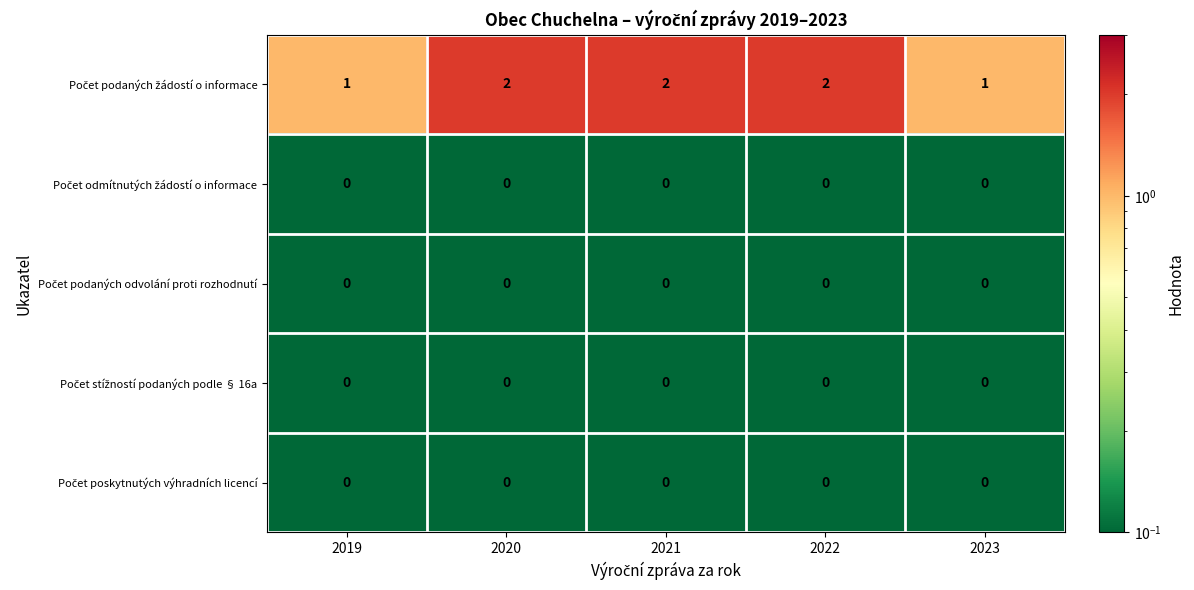

At how many categories does at least one series exceed 0?

5